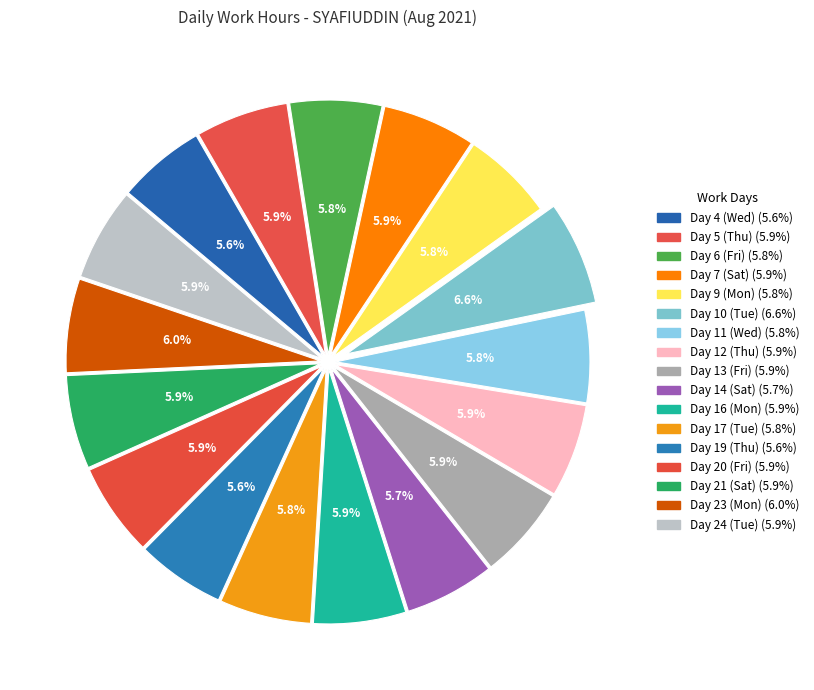

Does any single category account for the majority?

No